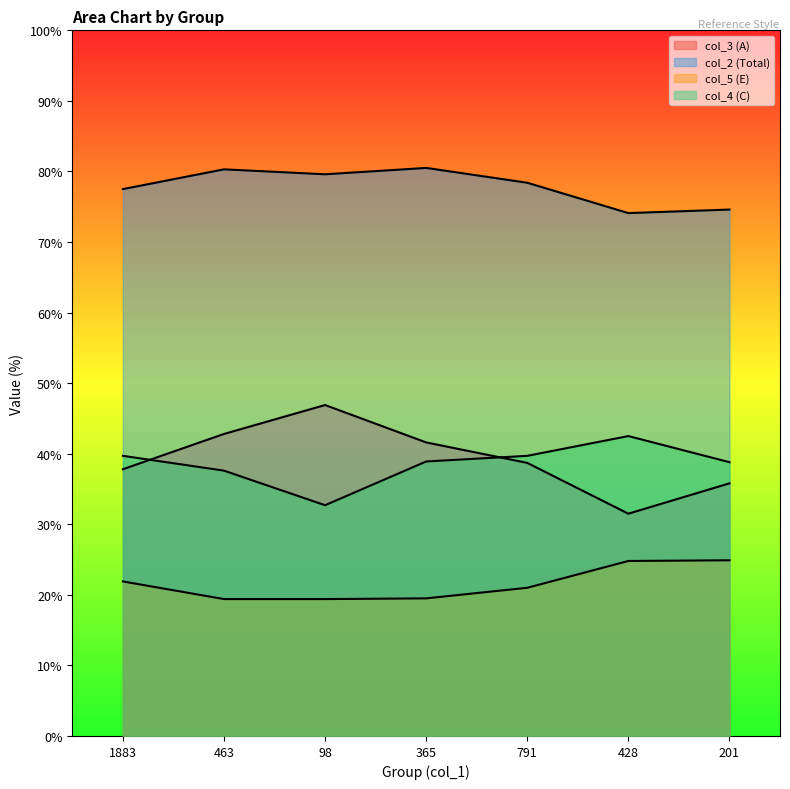

What is the minimum value for col_4 (C)?

32.7